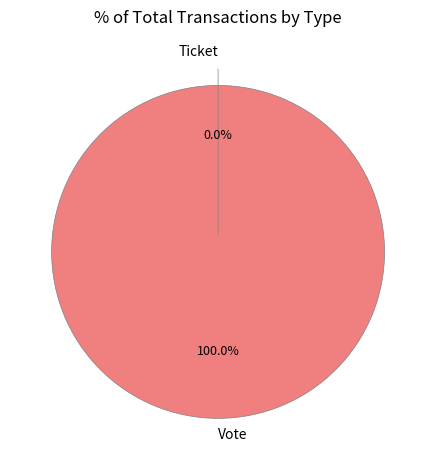

To the nearest percent, what is the difference between the Ticket and Vote slice percentages?

100%